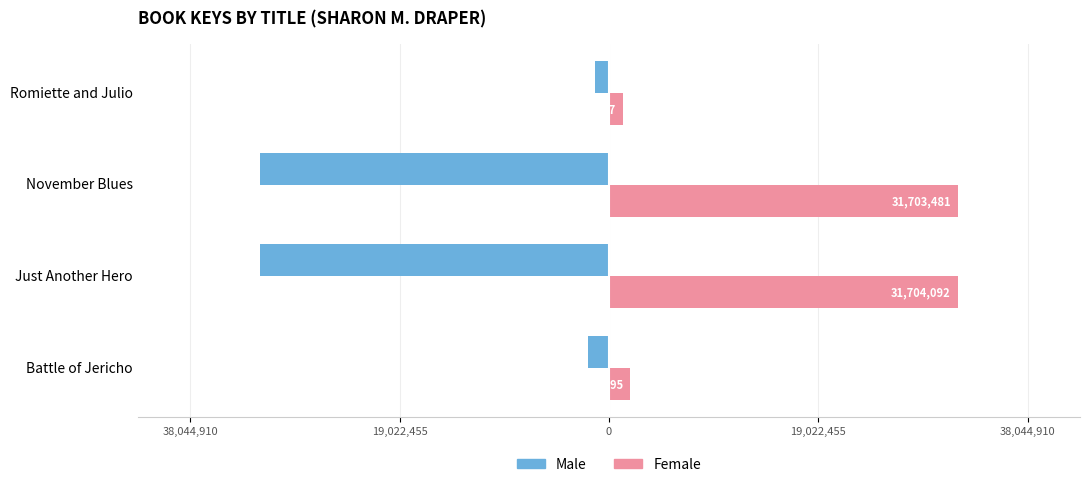

What are all the series names shown in the legend?

Male, Female